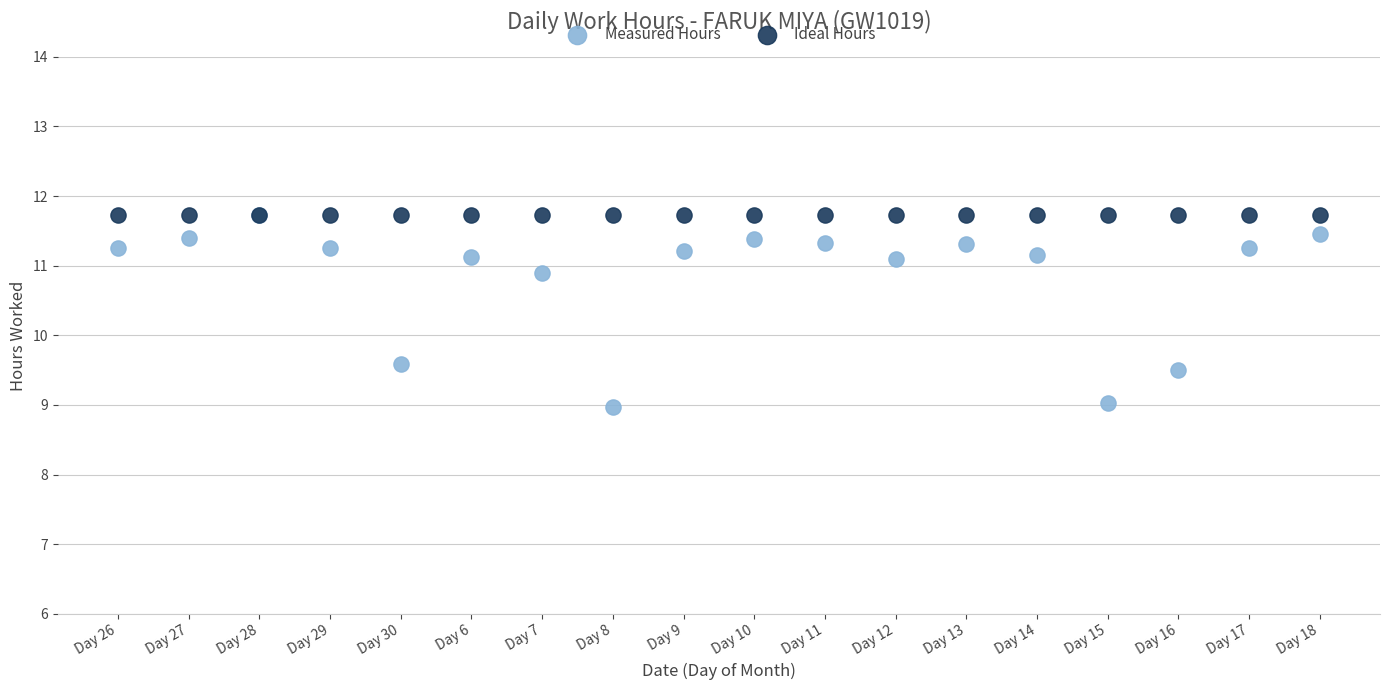

What are all the series names shown in the legend?

Measured Hours, Ideal Hours